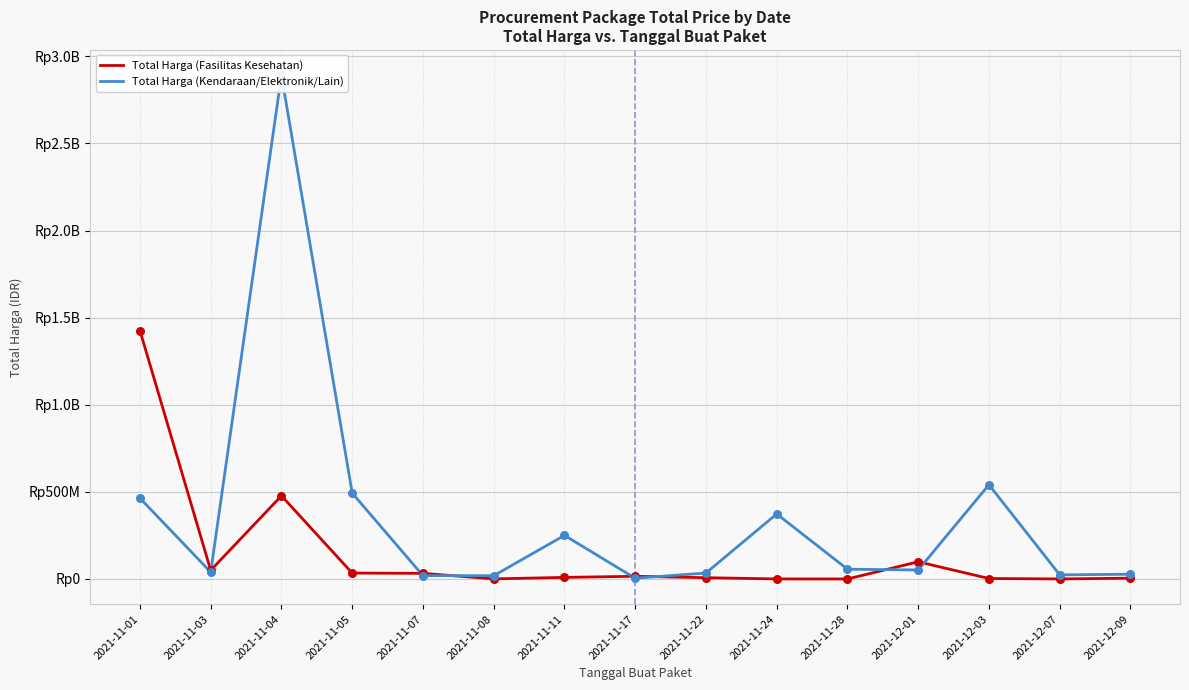

What are all the series names shown in the legend?

Total Harga (Fasilitas Kesehatan), Total Harga (Kendaraan/Elektronik/Lain)